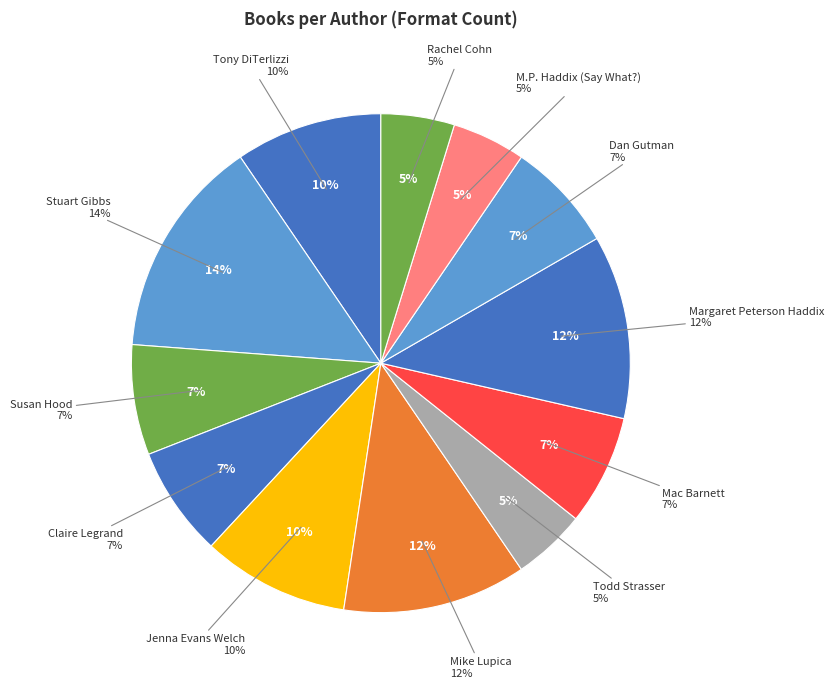

The Rachel Cohn slice represents 5% of the pie. True or false?

True